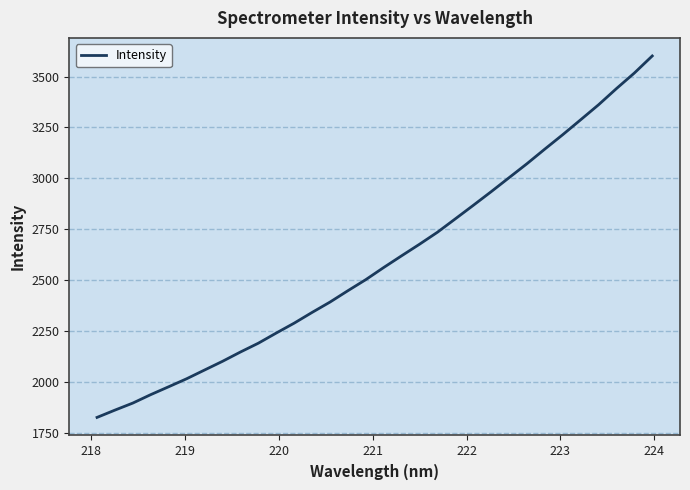

What is the difference between the maximum and minimum values?

1775.4